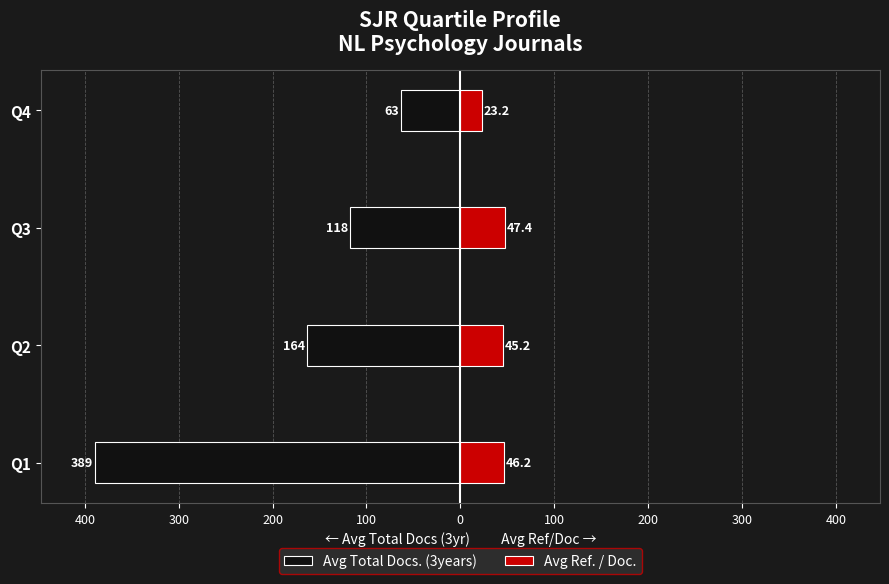

Are the bars horizontal?

Yes